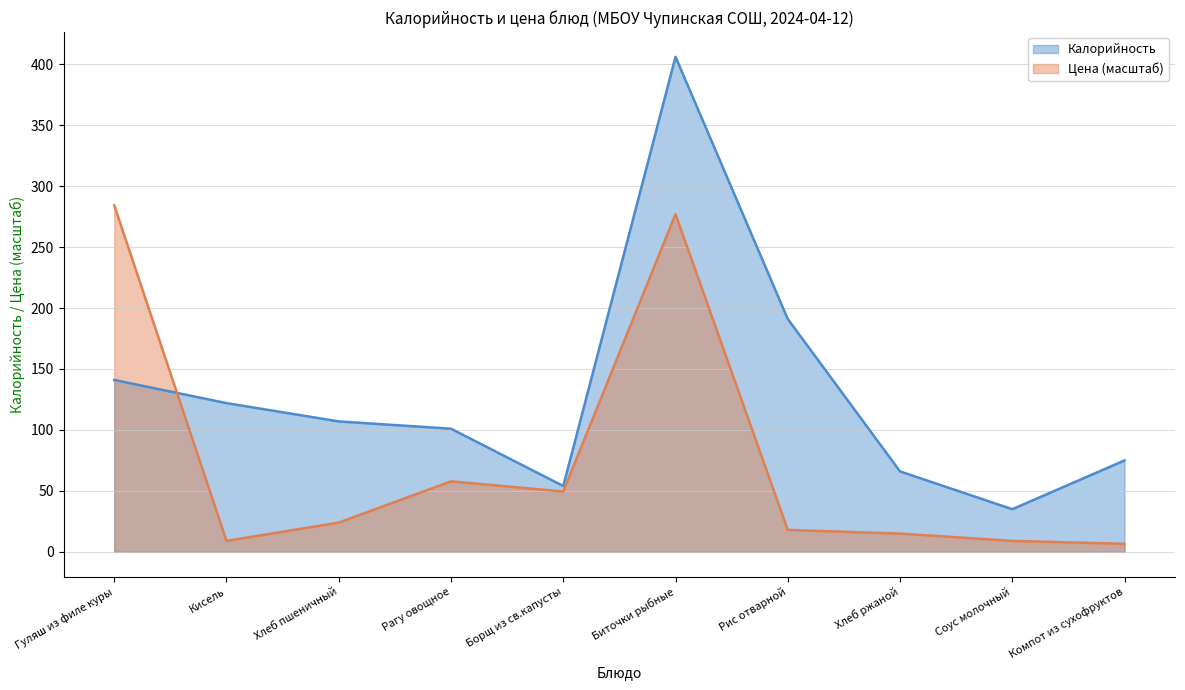

What is the label of the 10th point from the left?

Компот из сухофруктов